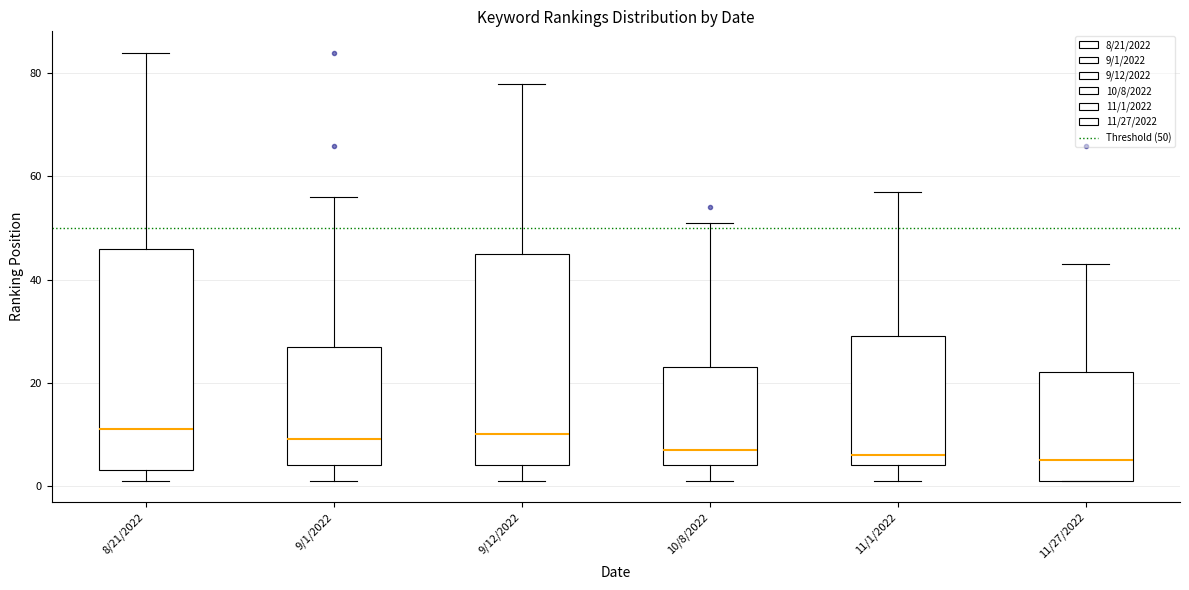

Reading left to right, read every box against the y-axis: the position of its median line, the range the box covers, and the ends of its whiskers. The values are not printed on the chart, so give them approximately, as read against the axis.

8/21/2022: median 12, box 4 to 46, whiskers 2 to 84
9/1/2022: median 10, box 4 to 28, whiskers 2 to 56
9/12/2022: median 10, box 4 to 46, whiskers 2 to 78
10/8/2022: median 8, box 4 to 24, whiskers 2 to 52
11/1/2022: median 6, box 4 to 30, whiskers 2 to 58
11/27/2022: median 6, box 2 to 22, whiskers 2 to 44